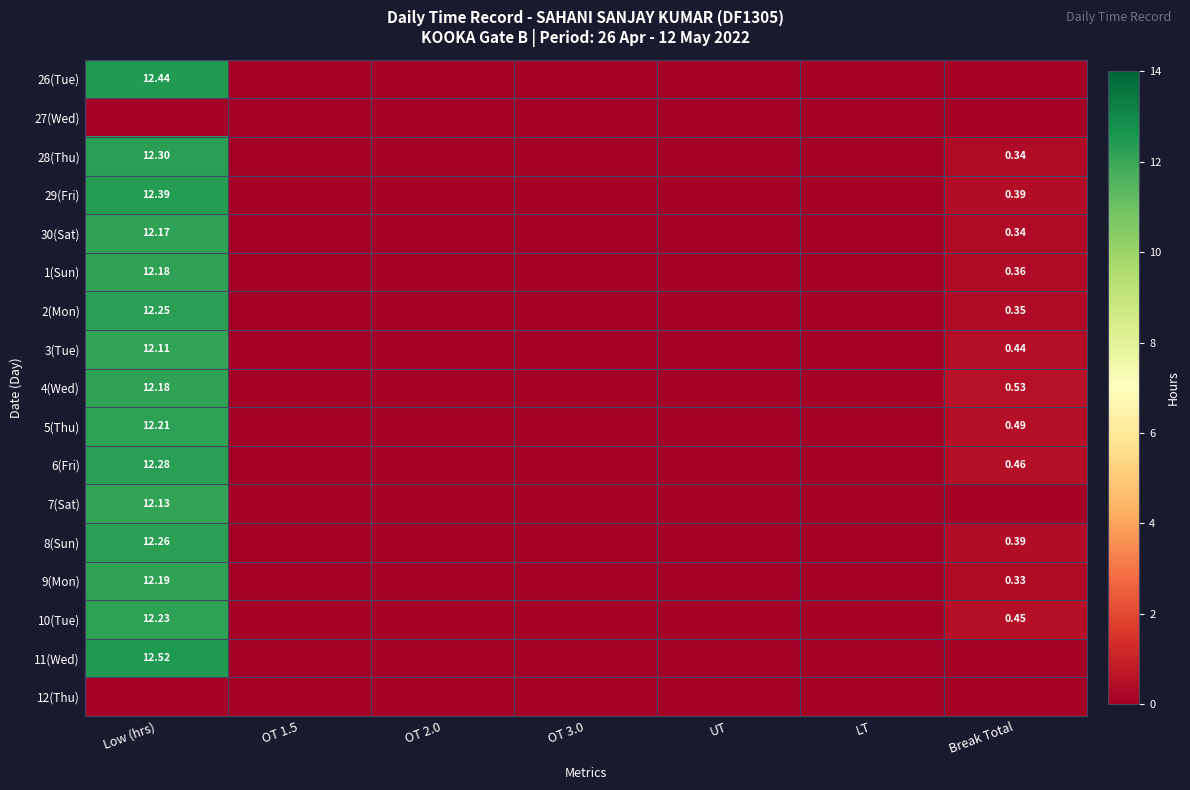

Is the value of 29(Fri) at Low (hrs) greater than the value of 8(Sun) at Low (hrs)?

Yes